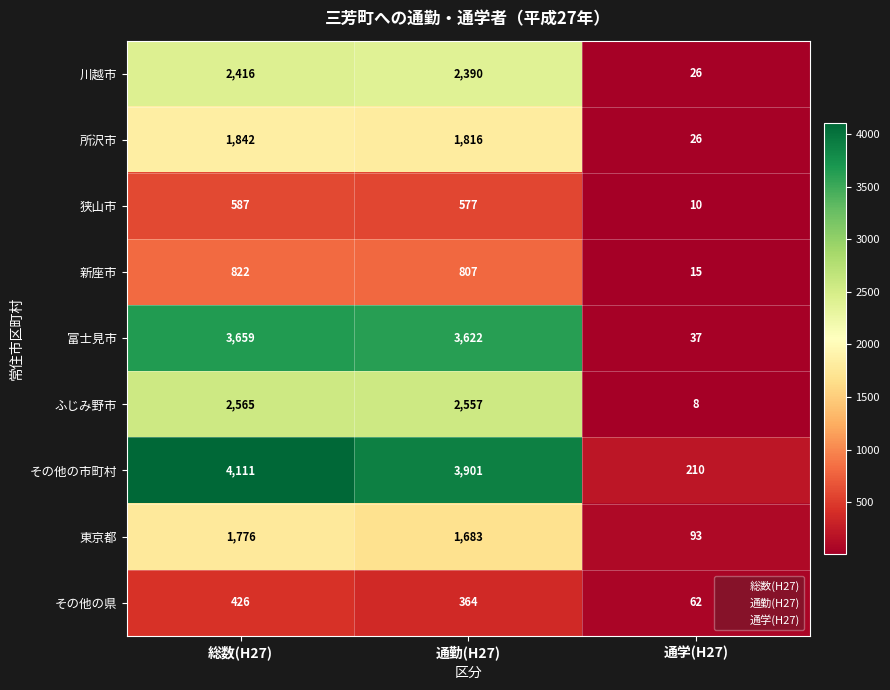

What is the spread (max minus min) of values at 通勤(H27)?

3537